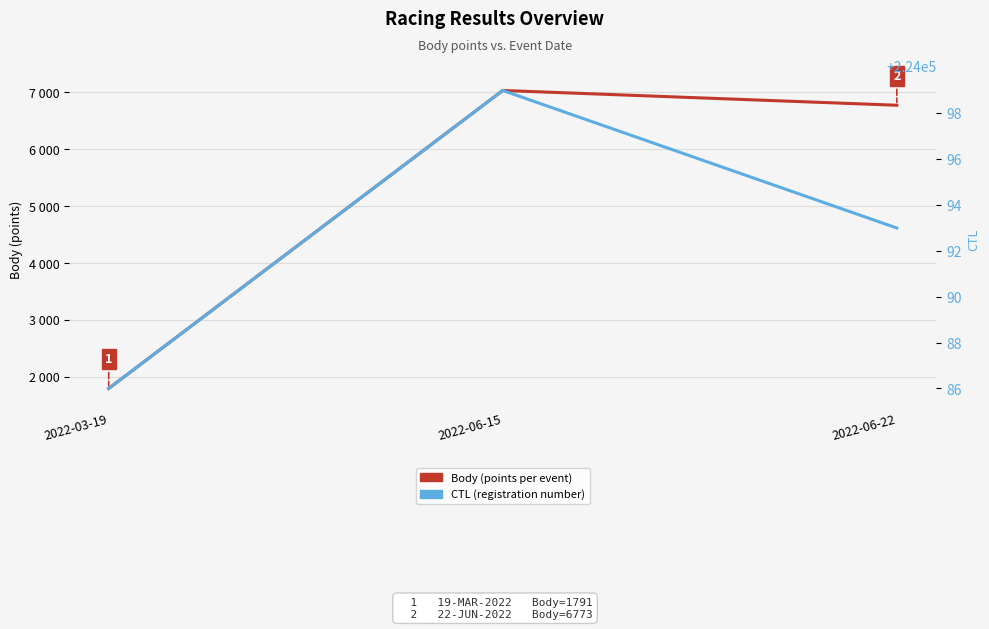

At 2022-06-15, list the series in order from smallest to largest.

Body (points), CTL (registration no.)